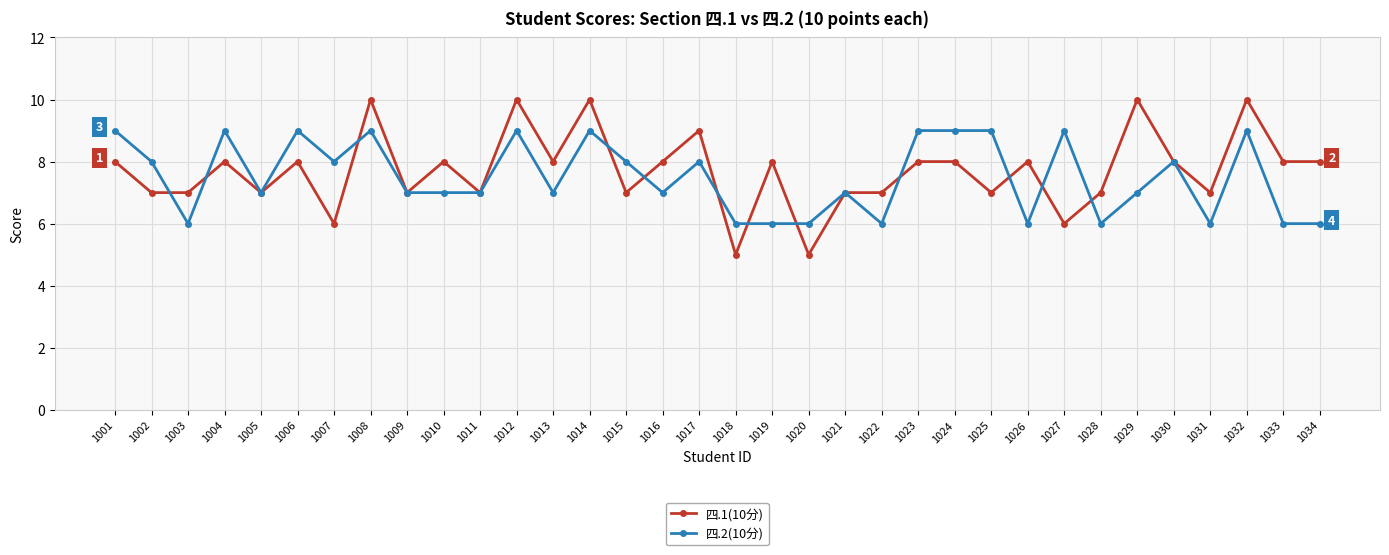

True or false: 四.1(10分) has more than 2 points higher than both neighbors.

True